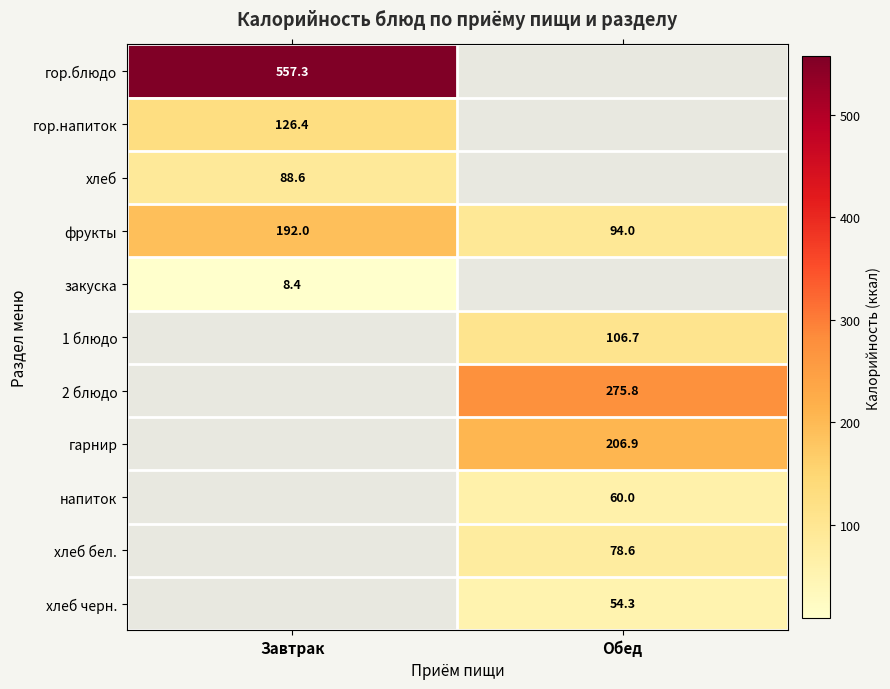

Is it true that напиток equals 92.1 at Обед?

False